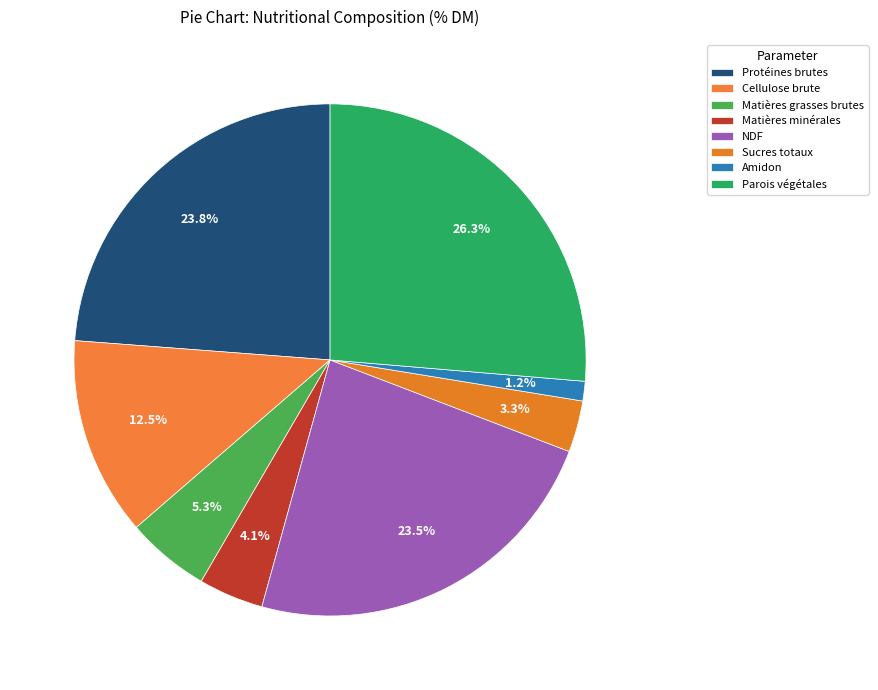

Is there any slice that represents more than half of the pie?

No